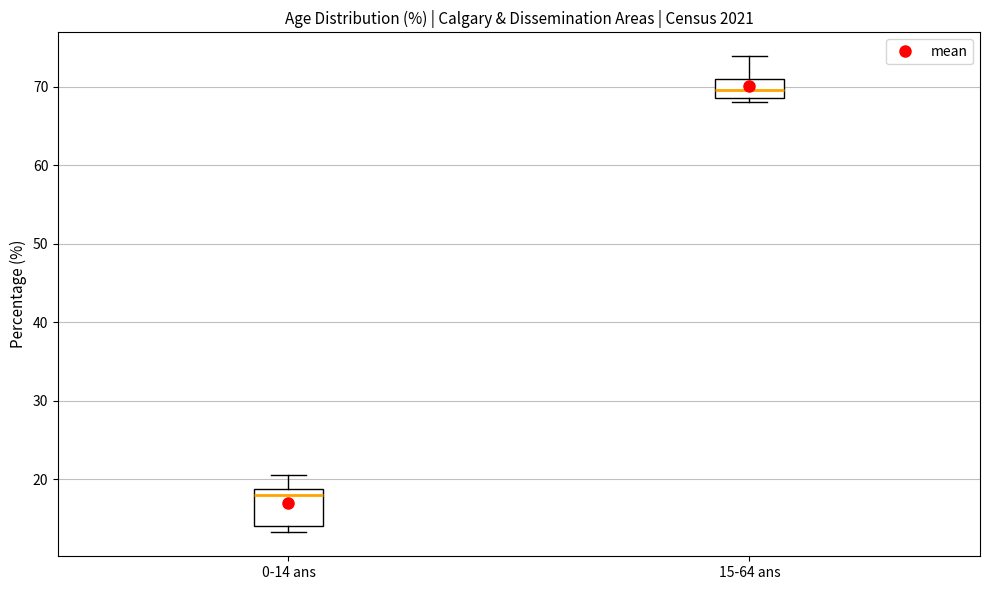

Which box is the tallest, from its lower edge to its upper edge?

0-14 ans